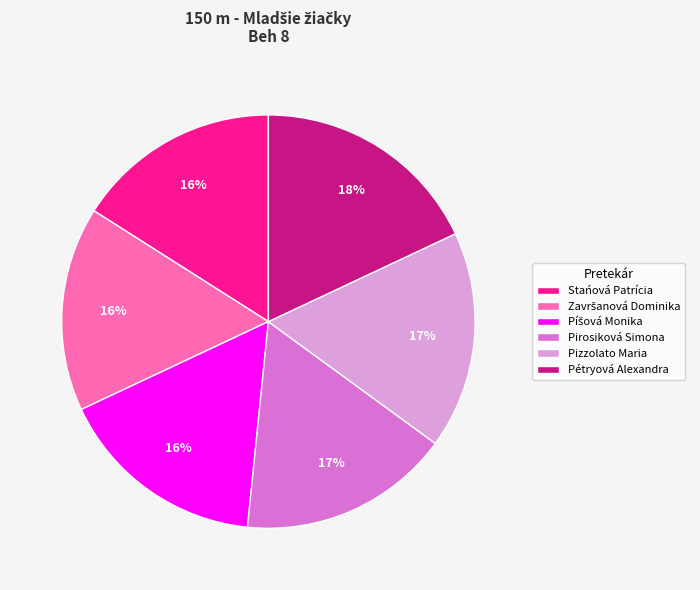

Approximately how many times larger is the value at Stańová Patrícia compared to Pétryová Alexandra?

0.9